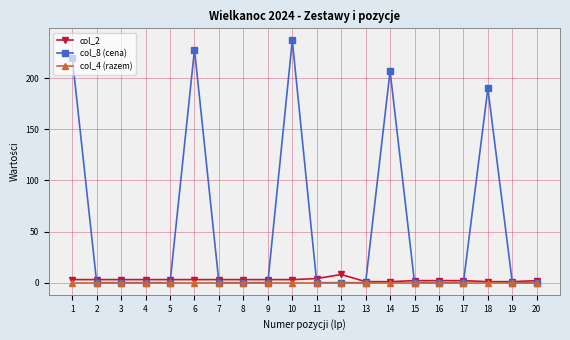

Is it true that col_4 (razem) equals 0 at 6?

True